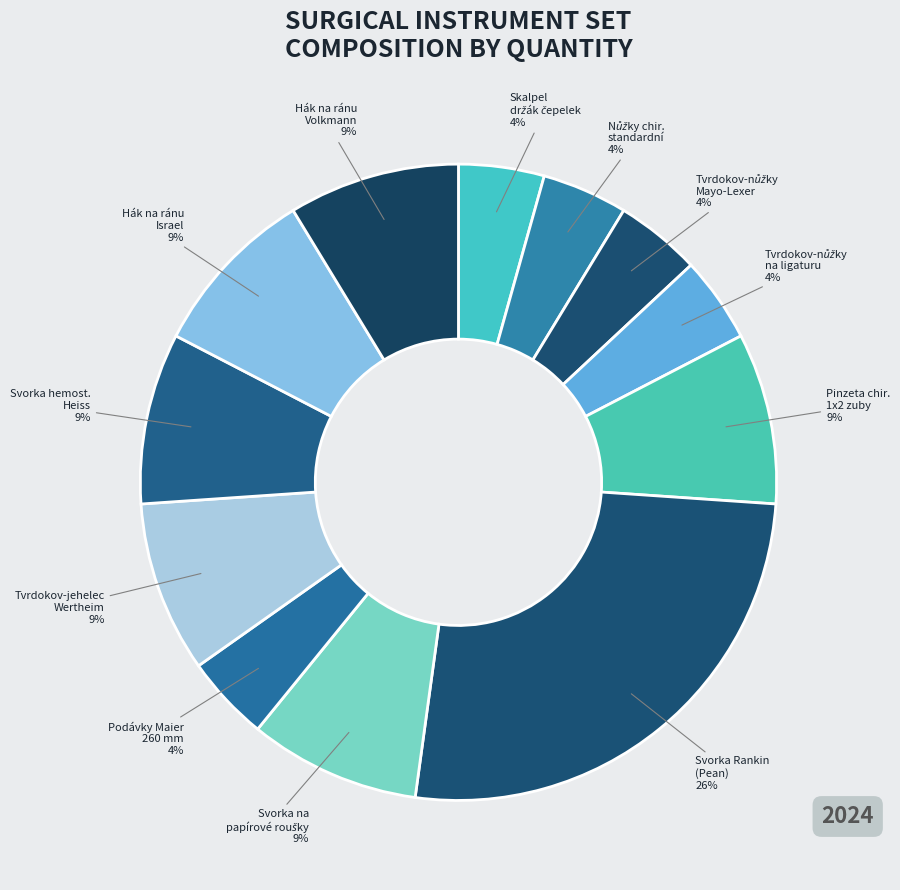

To the nearest percent, what is the average slice percentage?

8%